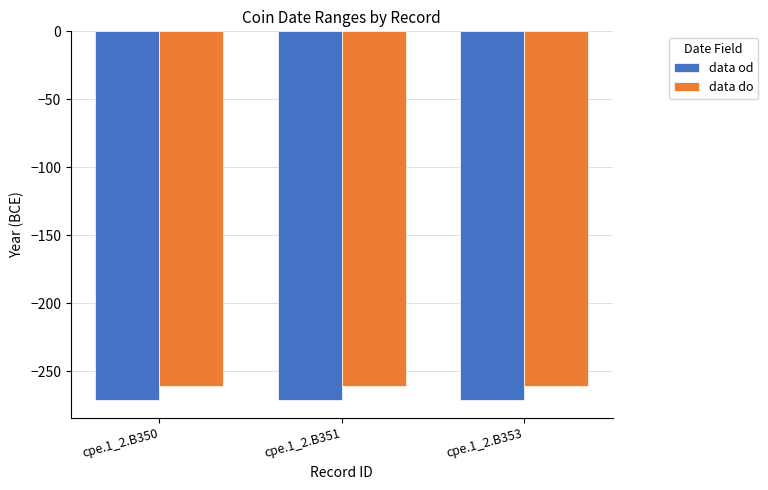

What is the average value of the data do series?

-261